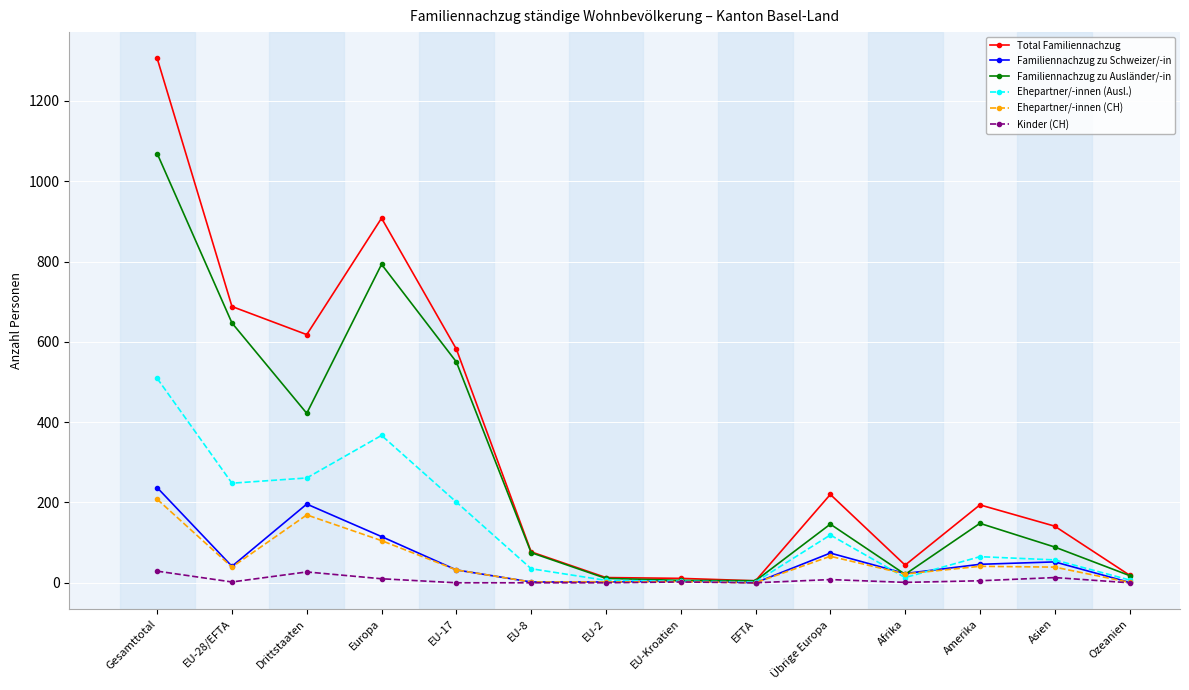

At how many categories does at least one series exceed 434?

5